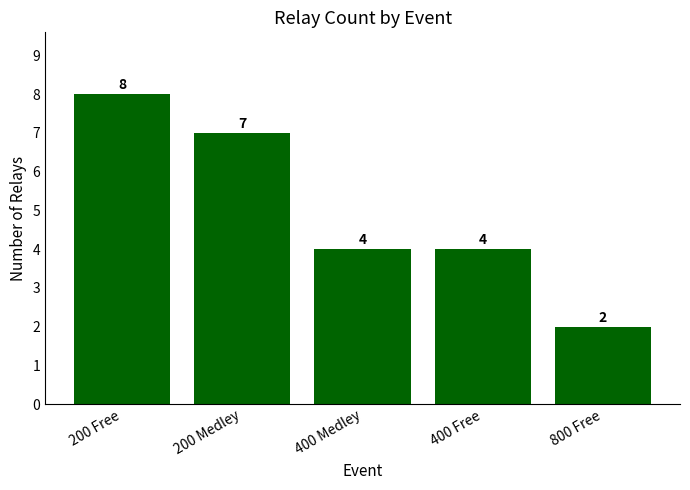

How many data points does each series have?

5